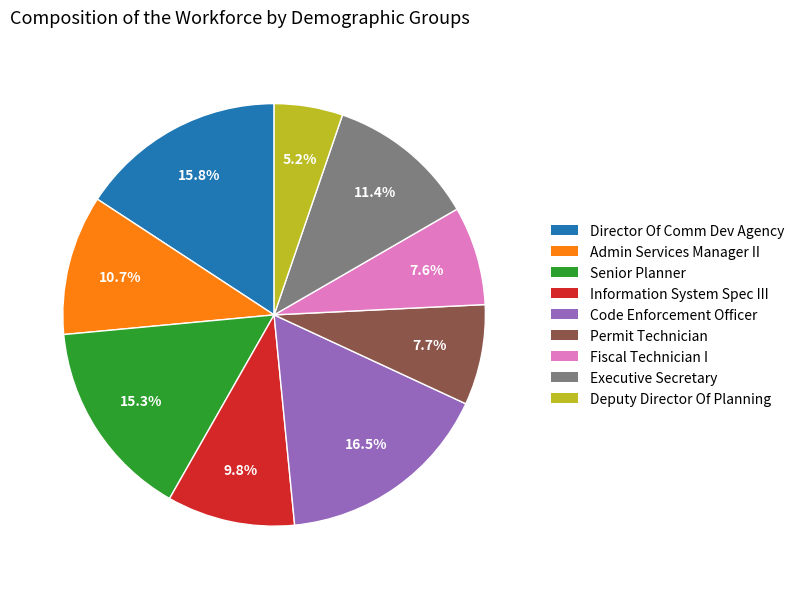

What portion of the pie excludes Permit Technician?

92.3%